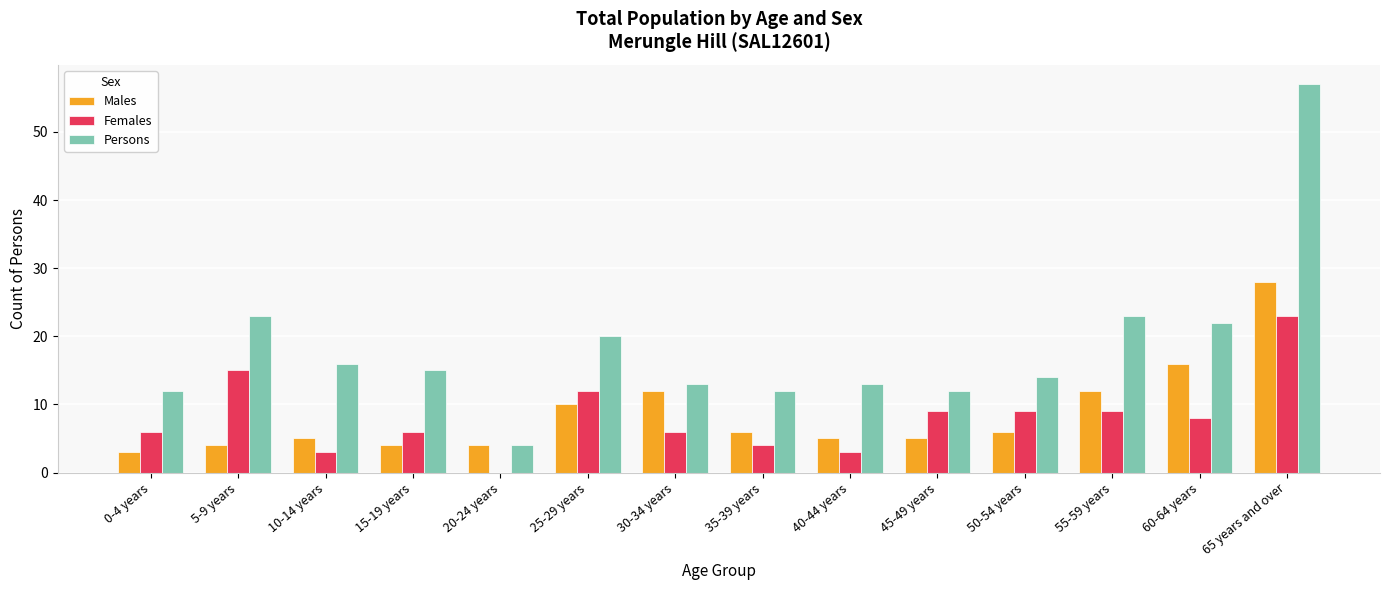

Which series has the largest total across all categories?

Persons